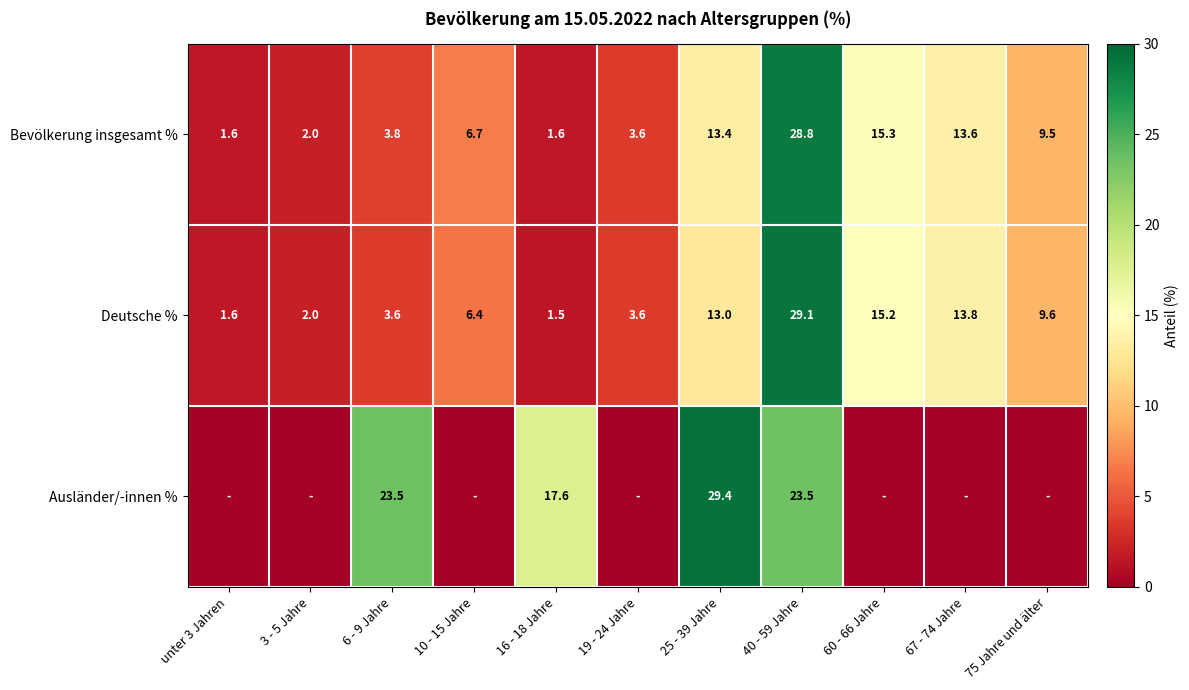

What is the difference between the highest and lowest values at 60 - 66 Jahre?

15.3